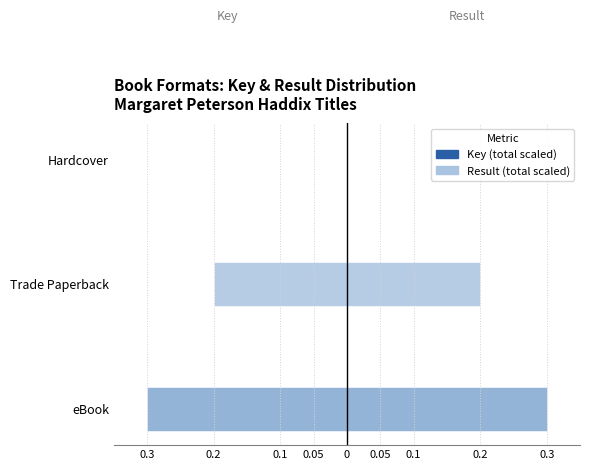

What is the spread (max minus min) of values at Trade Paperback?

0.2